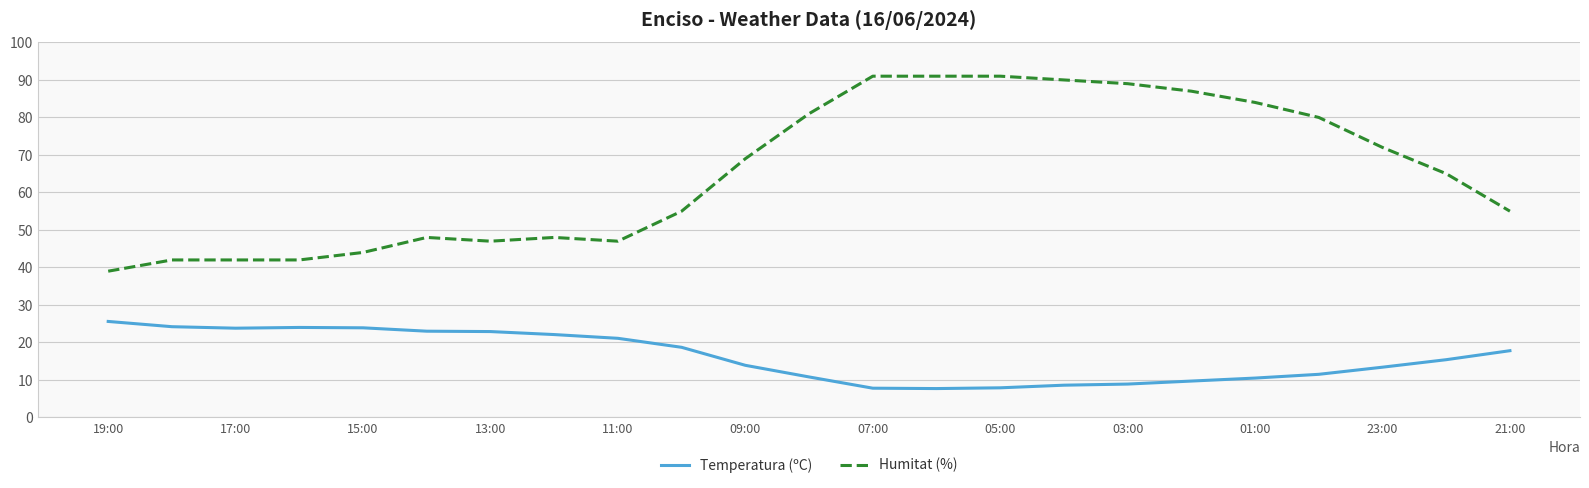

What is the greatest value displayed?

91.0